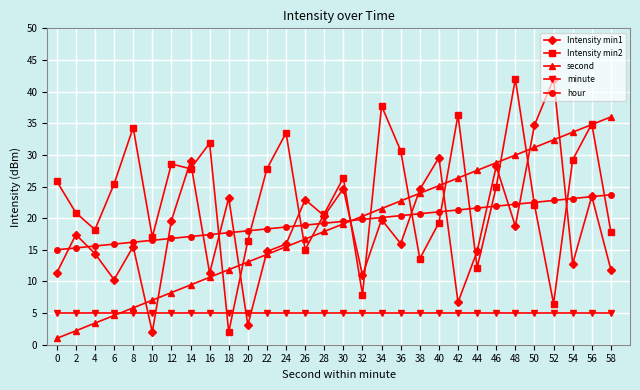

What is the difference between the maximum and minimum values in the second series?

35.0